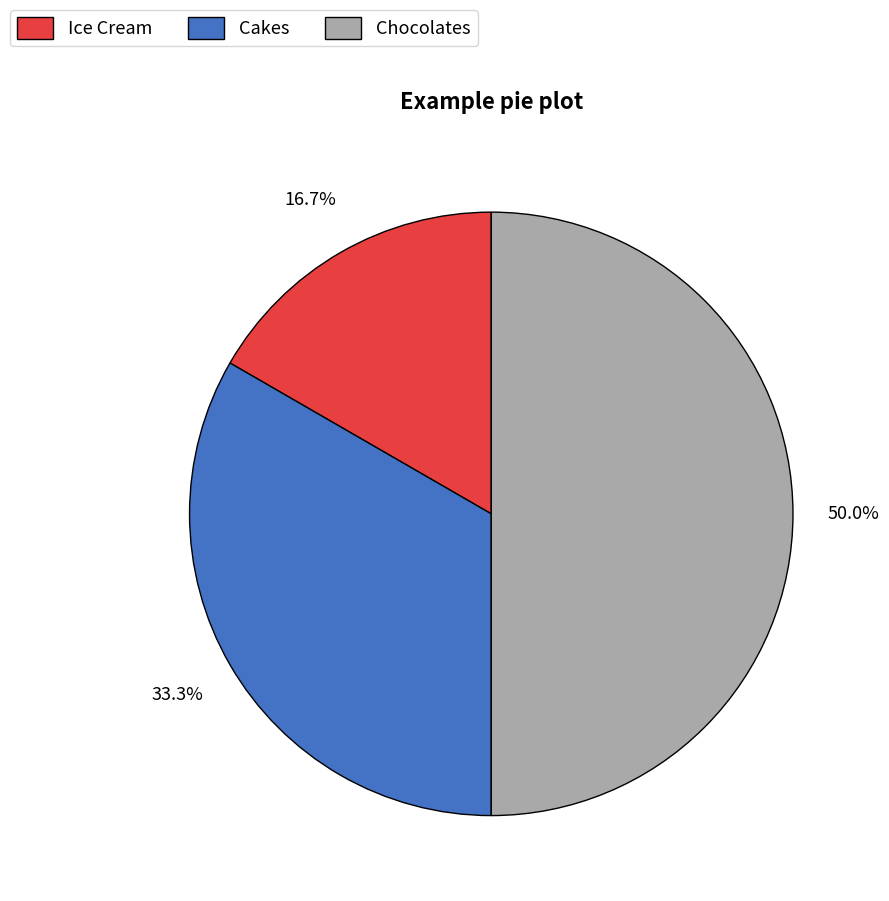

Combined, what portion of the pie is Ice Cream and Cakes?

50.0%